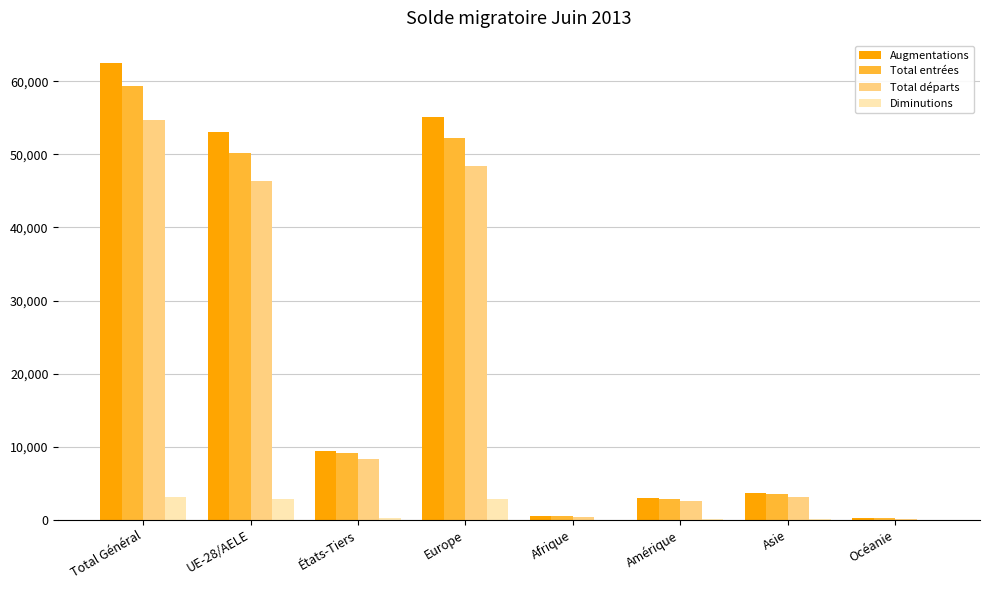

What is the sum of all Total entrées values?

178003